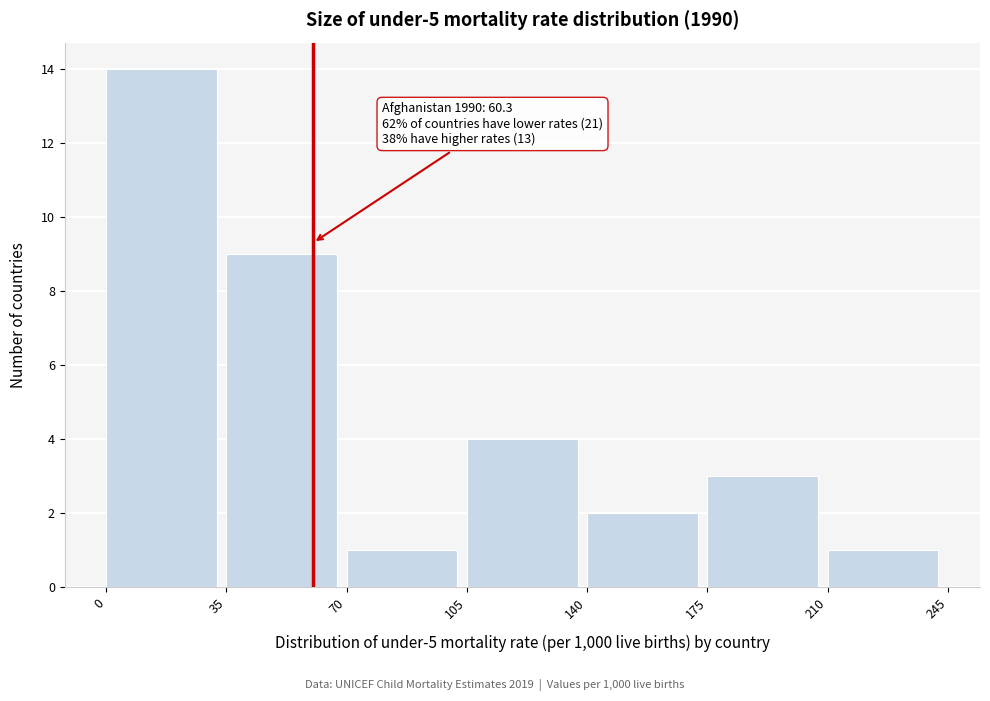

Over which range of the x-axis is the bar tallest?

0 to 35